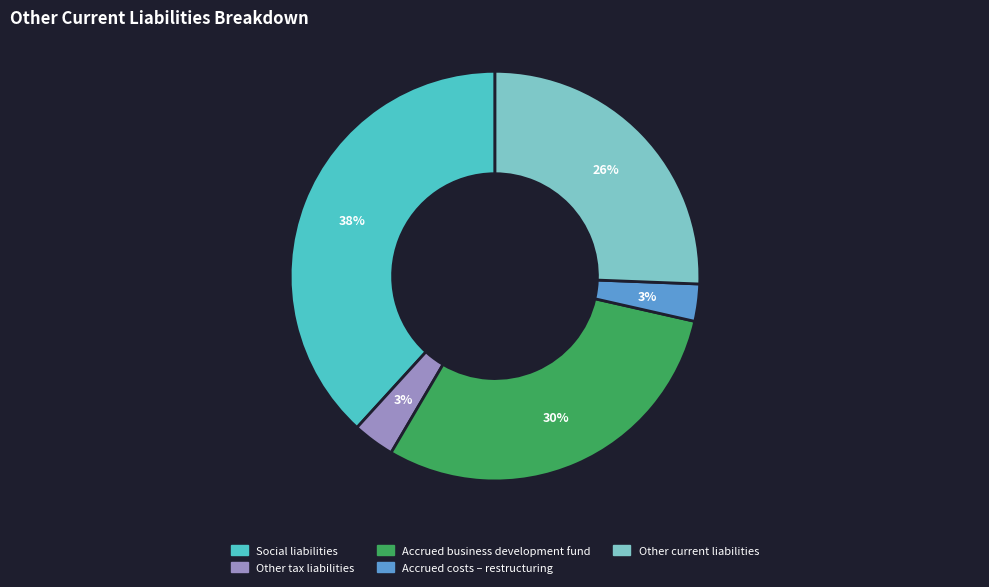

Between Other current liabilities and Accrued costs – restructuring, which is larger?

Other current liabilities